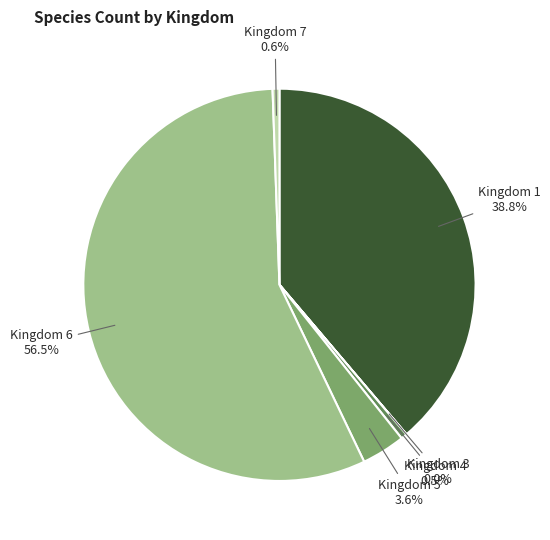

Is there a majority slice in this chart?

Yes